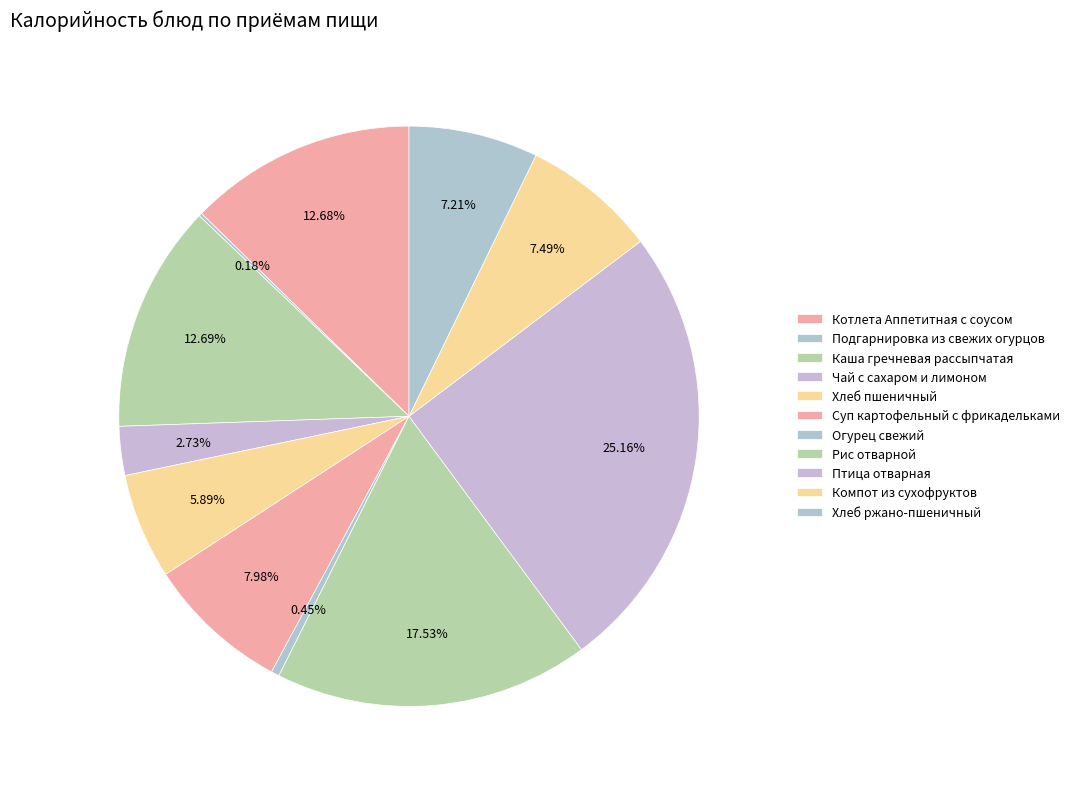

Is it true that Хлеб пшеничный is 6% of the pie?

True